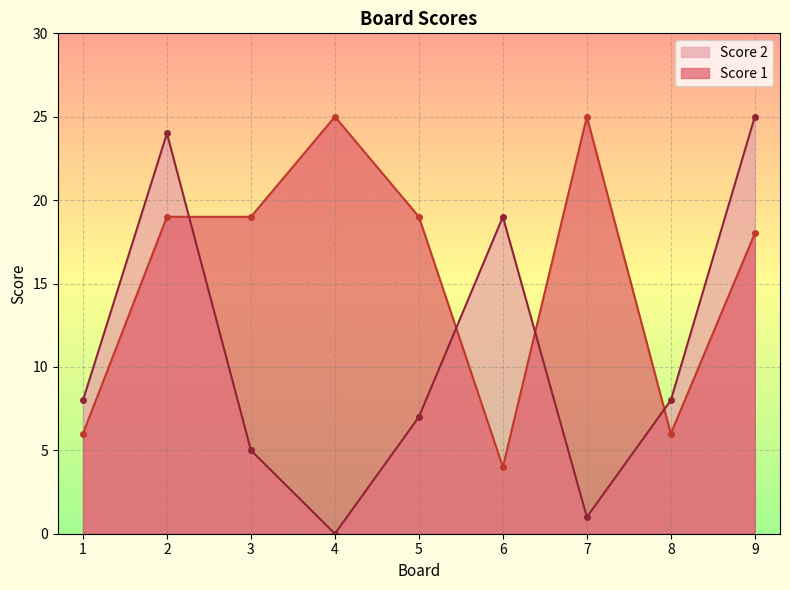

How many lines are shown in the chart?

2